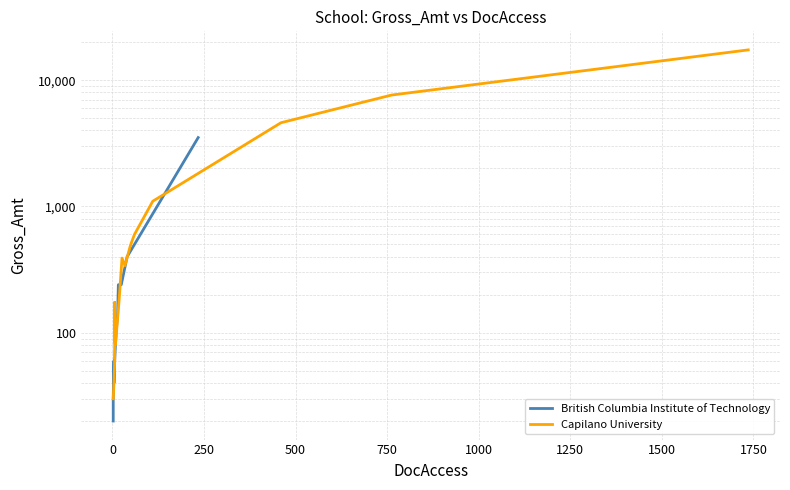

Rank the series by their maximum value, from highest to lowest.

Capilano University, British Columbia Institute of Technology